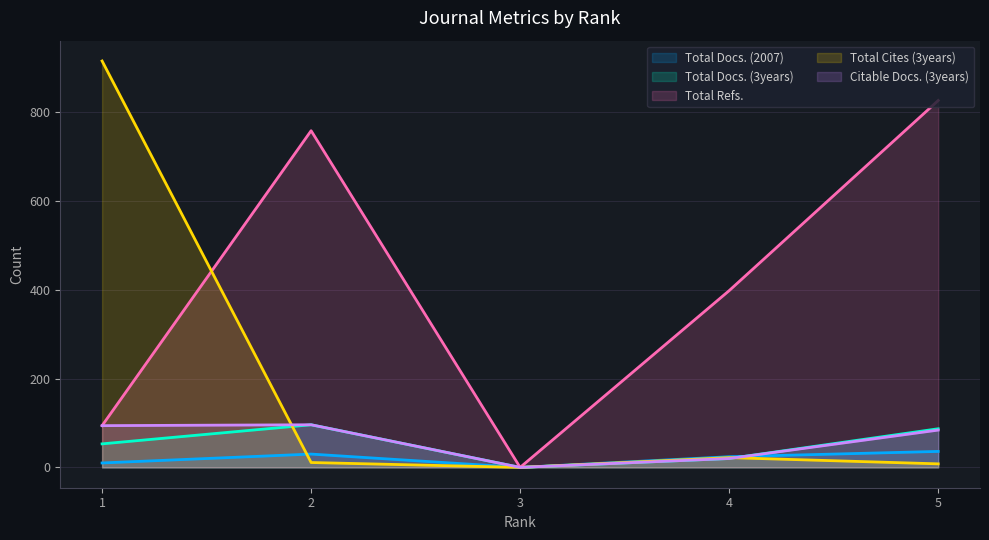

Which category has the lowest value in the Citable Docs. (3years) series?

3